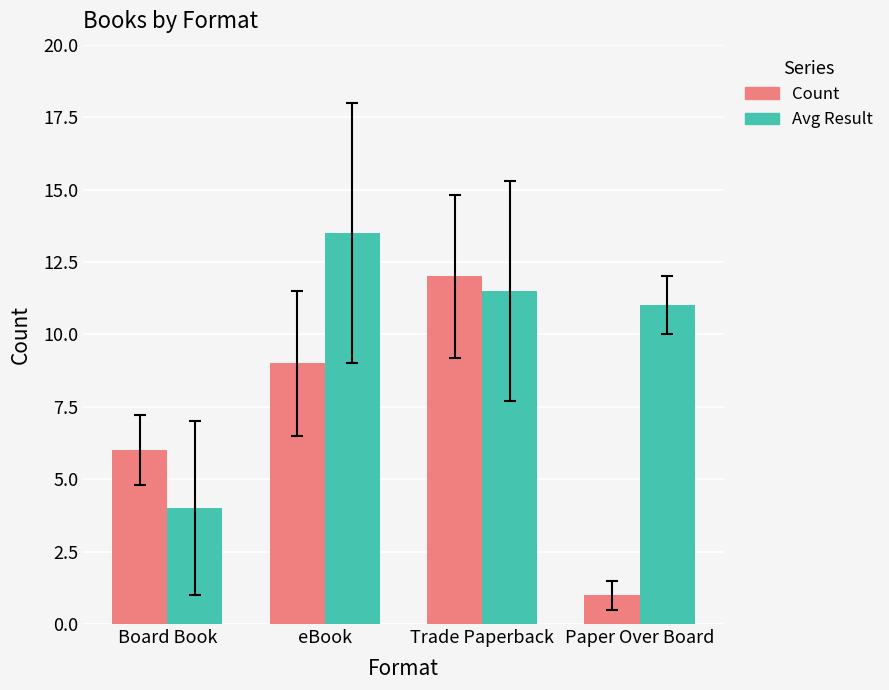

How many data points does each series have?

4